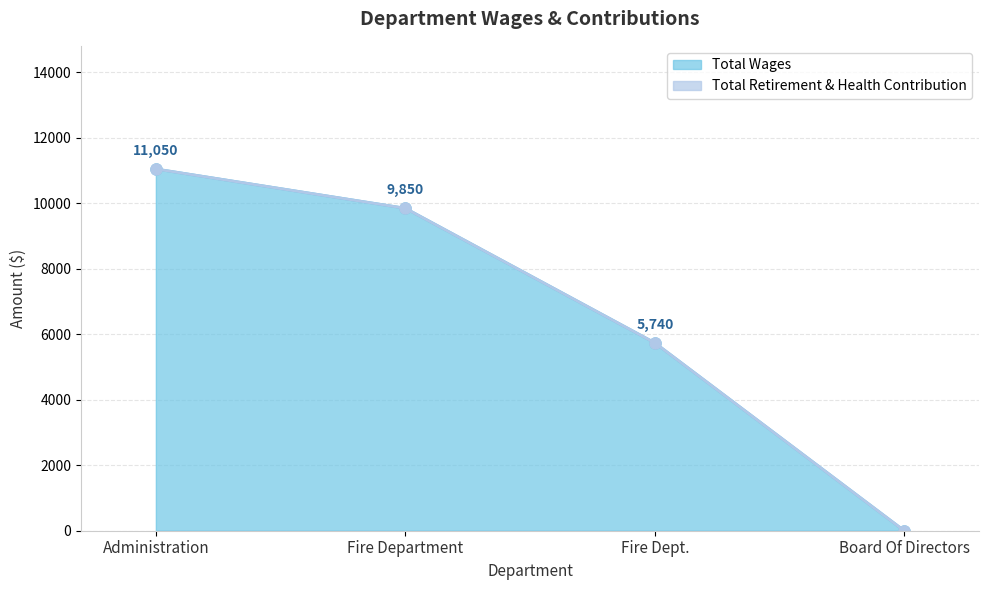

The value at Fire Dept. is 5740. True or false?

True